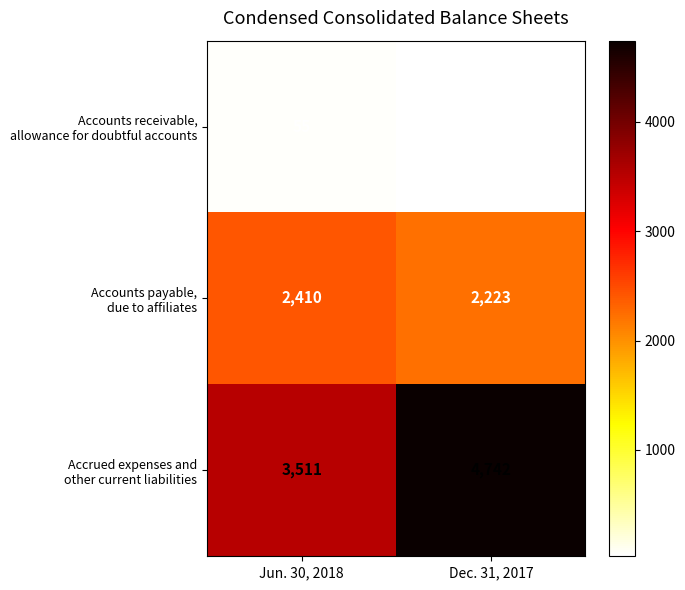

What is the maximum value shown in the chart?

4742